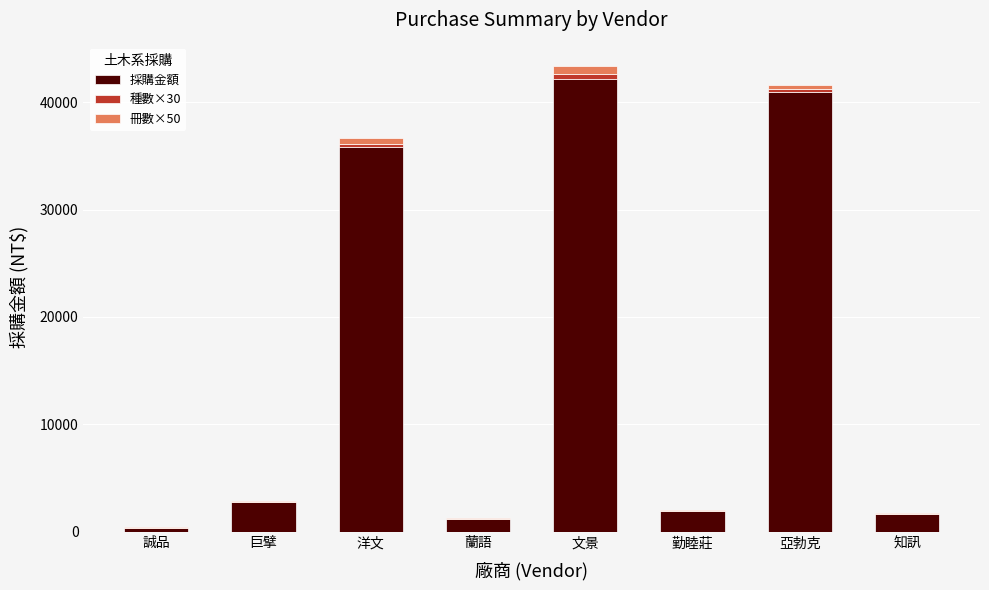

What is the sum of all 採購金額 values?

126741